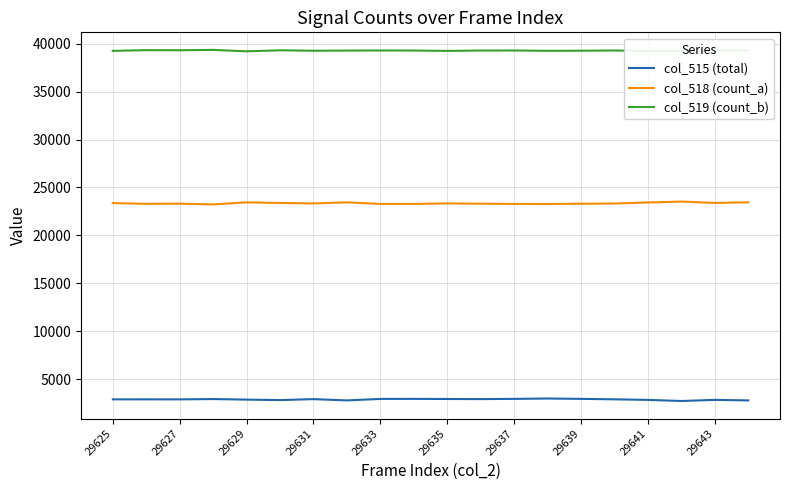

True or false: col_515 (total) and col_518 (count_a) intersect in this chart.

False